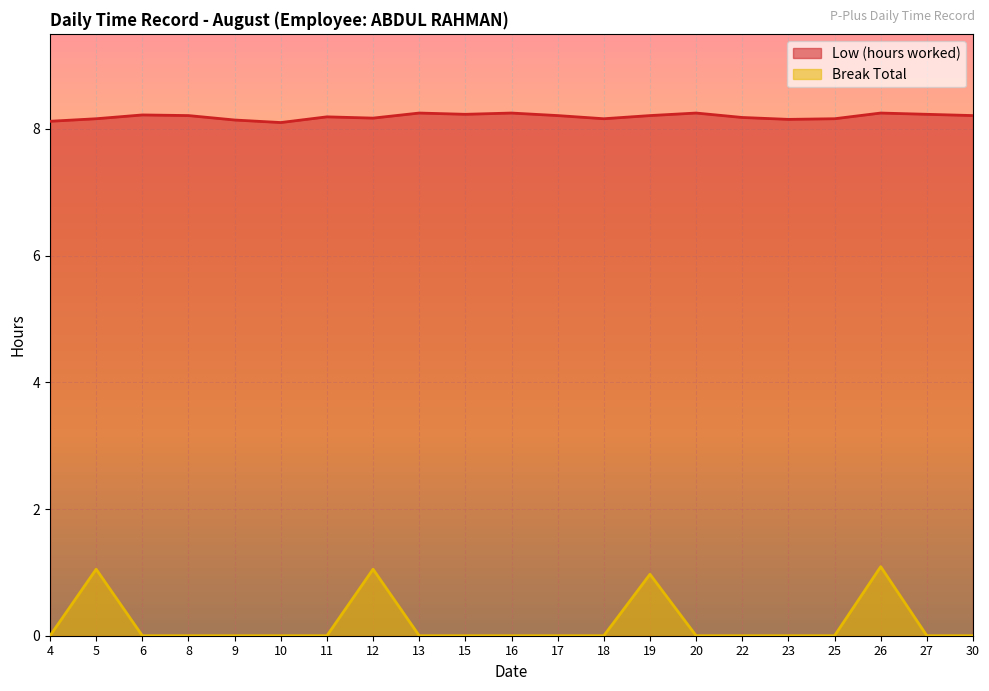

What is the spread (max minus min) of values at 13?

8.2